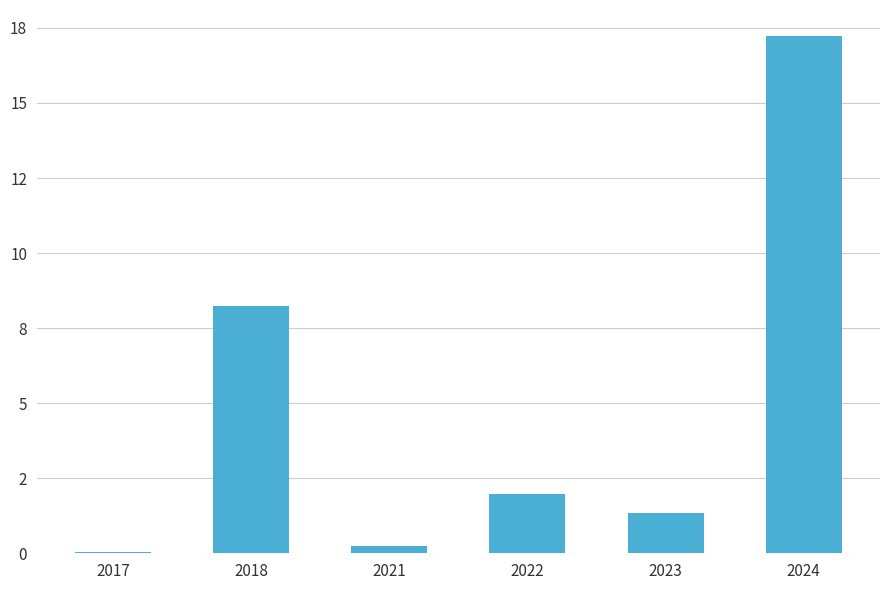

List the labels in order of value, largest first.

2024, 2018, 2022, 2023, 2021, 2017